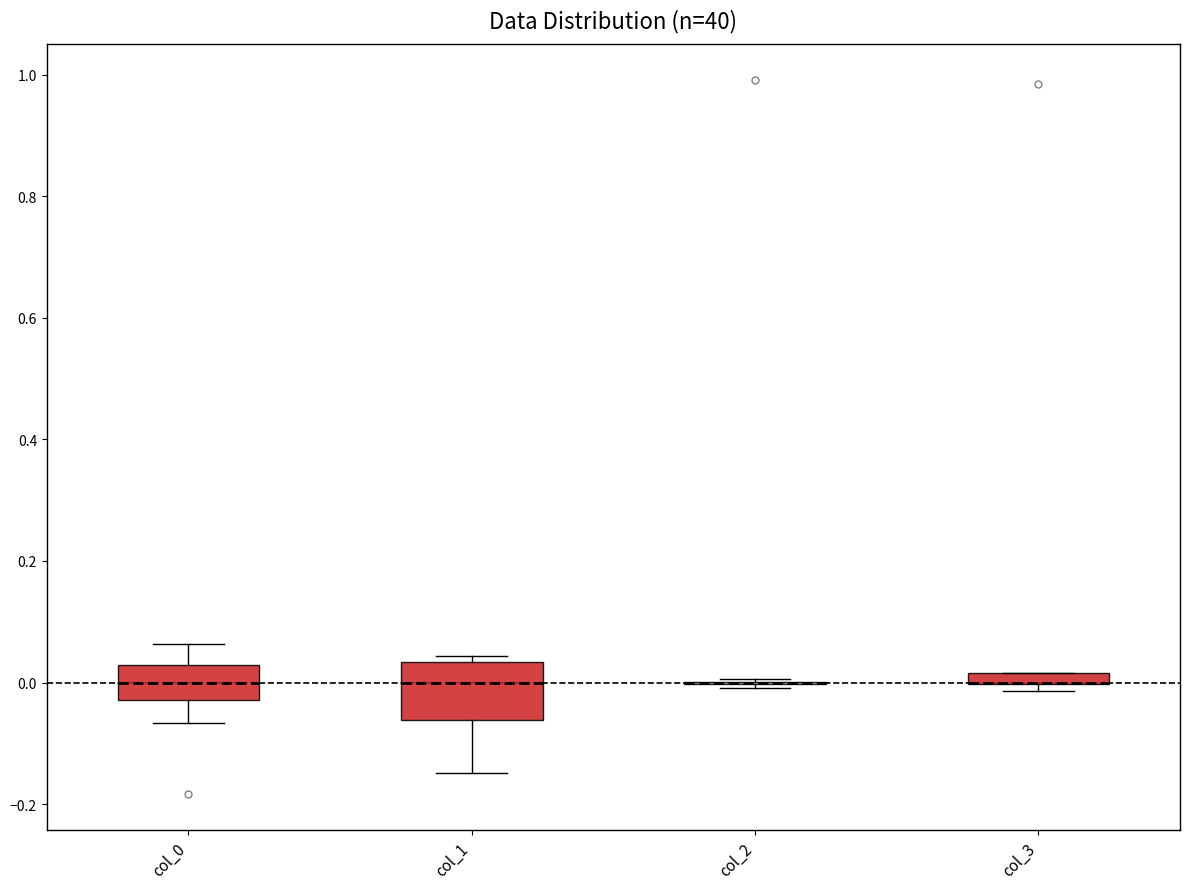

Comparing the boxes themselves (not the whiskers), which one is the tallest?

col_1